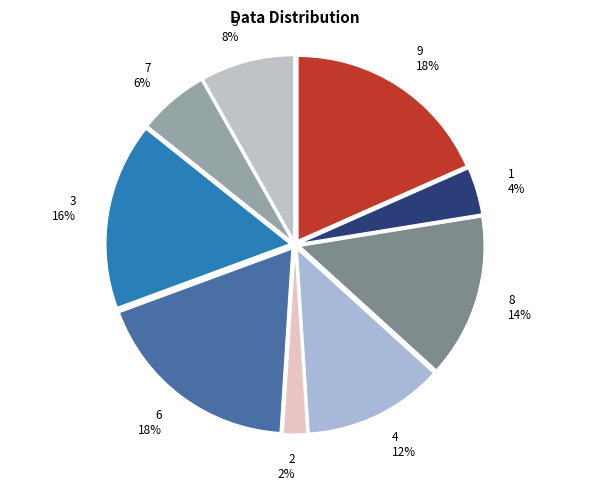

Count the number of slices in the pie.

9